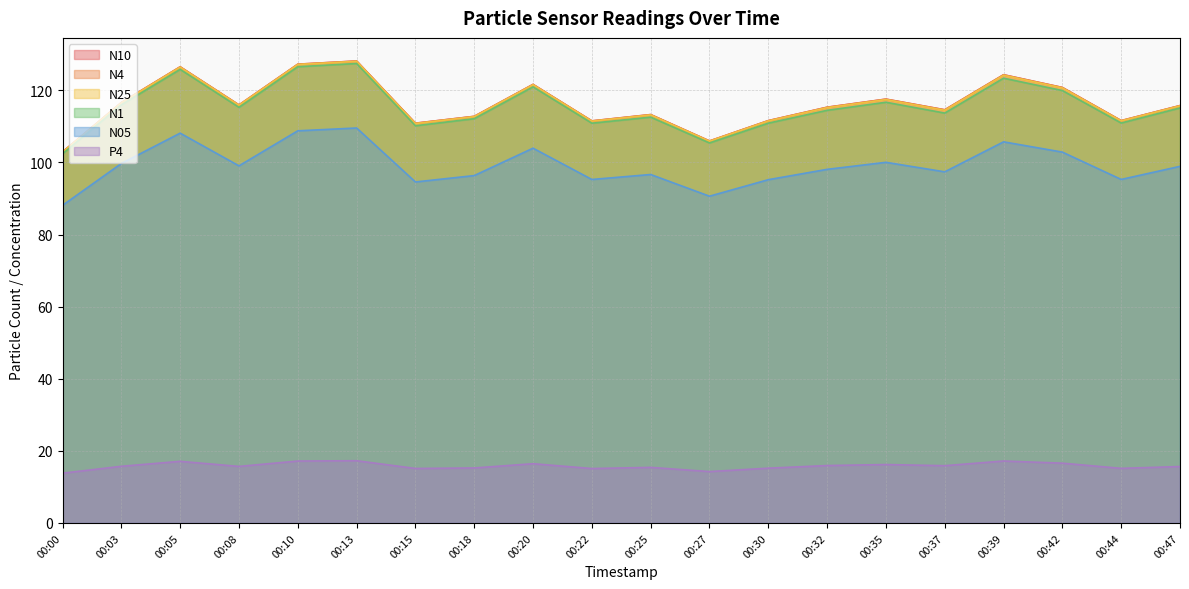

True or false: N25 has more than 0 points higher than both neighbors.

True